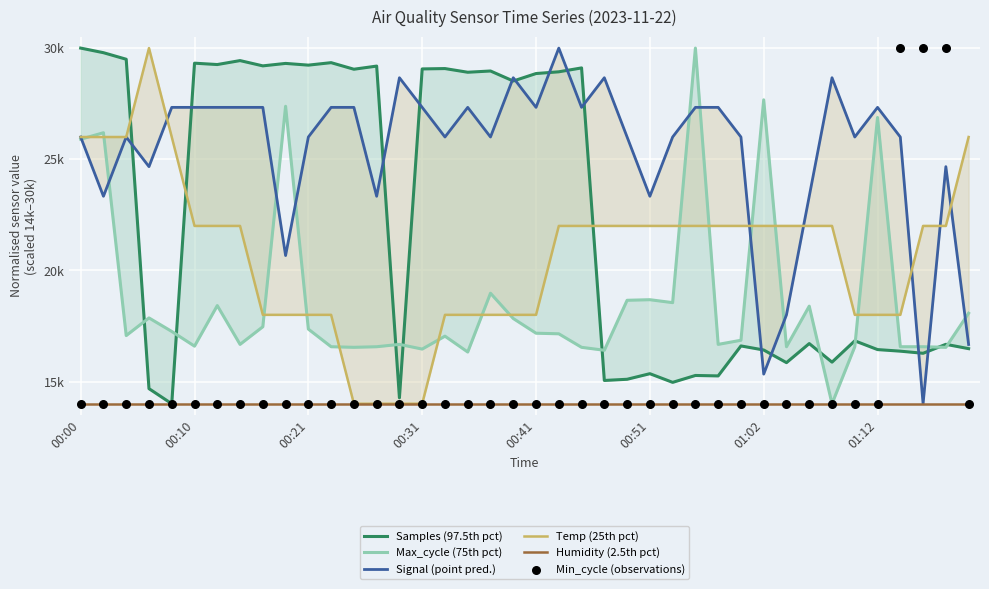

Is the value of Min_cycle (observations) at 01:02 greater than the value of Humidity (2.5th pct) at 00:51?

No